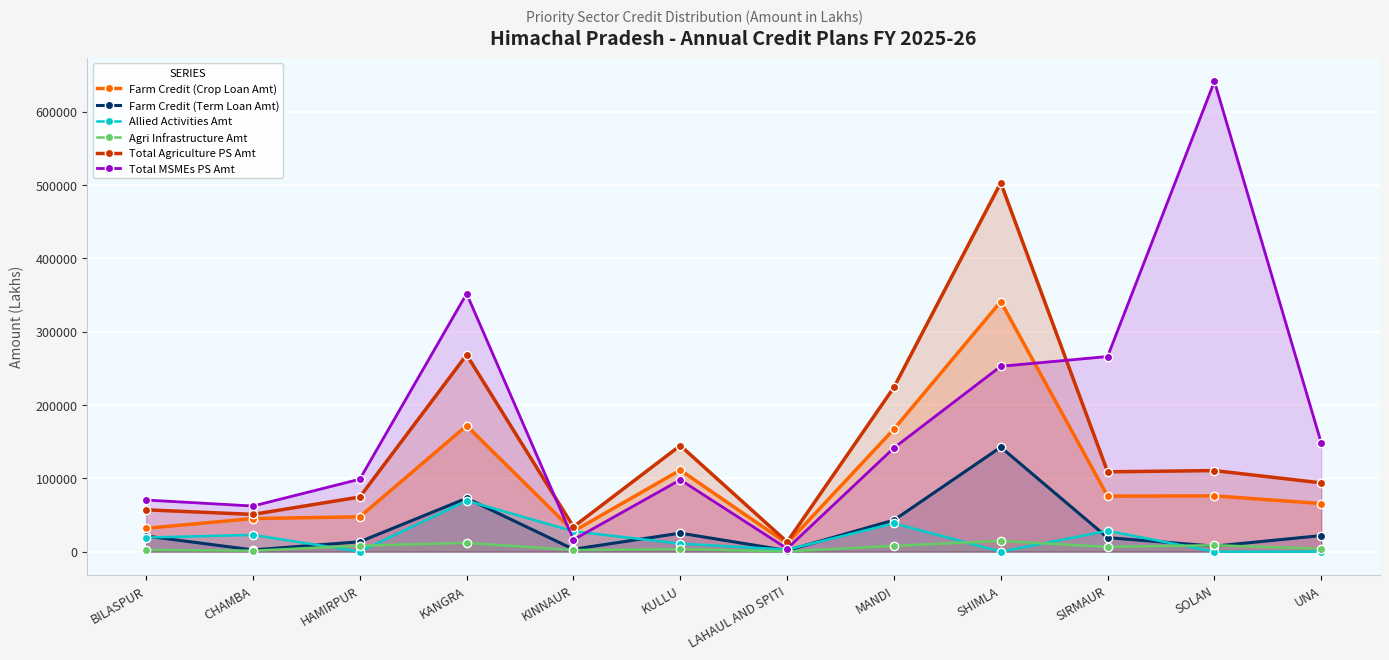

Which series has the widest spread of values?

Total MSMEs PS Amt